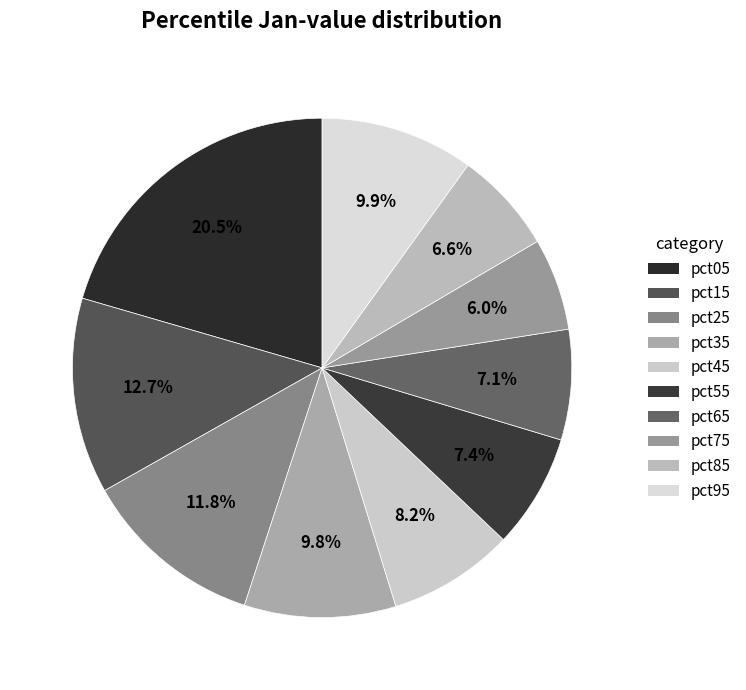

To the nearest percent, what is the average slice percentage?

10%